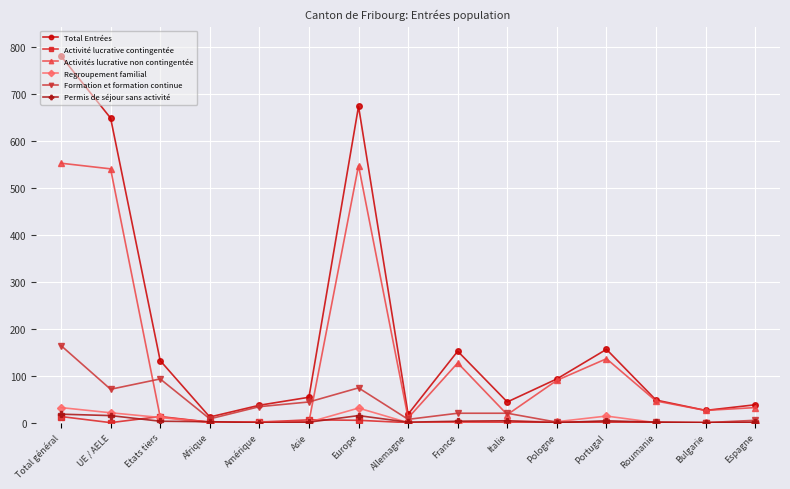

The Activité lucrative contingentée series shows 0 at Portugal. True or false?

True